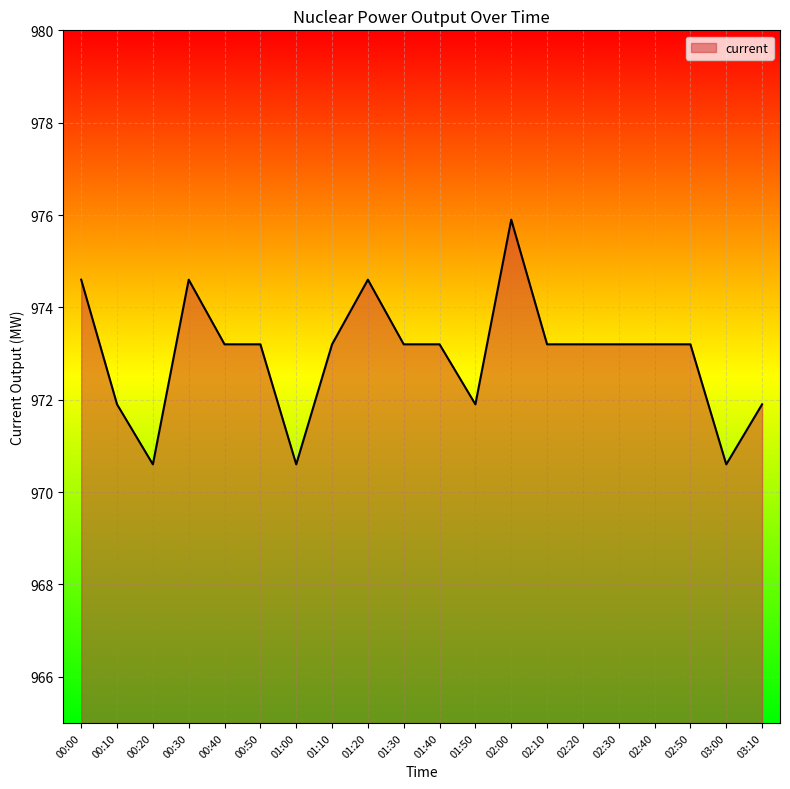

Does the chart have visible grid lines?

Yes